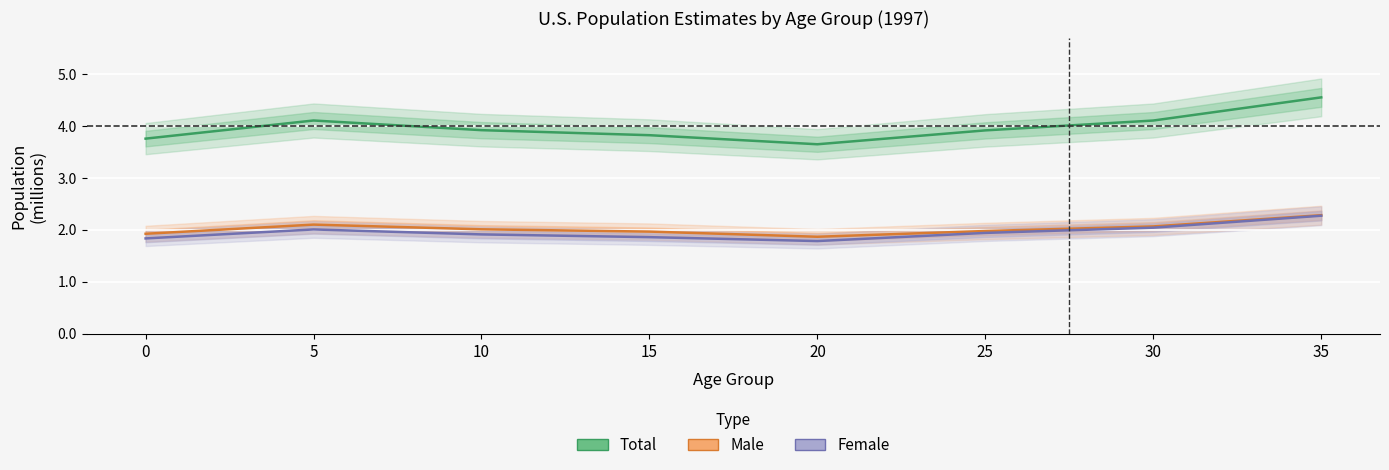

What is the average value of the Total series?

3975351